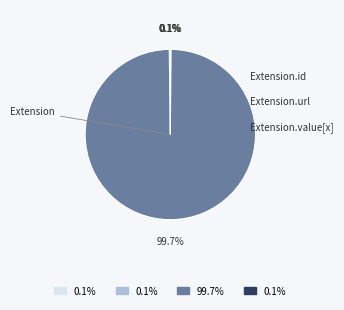

Is there any slice that represents more than half of the pie?

Yes